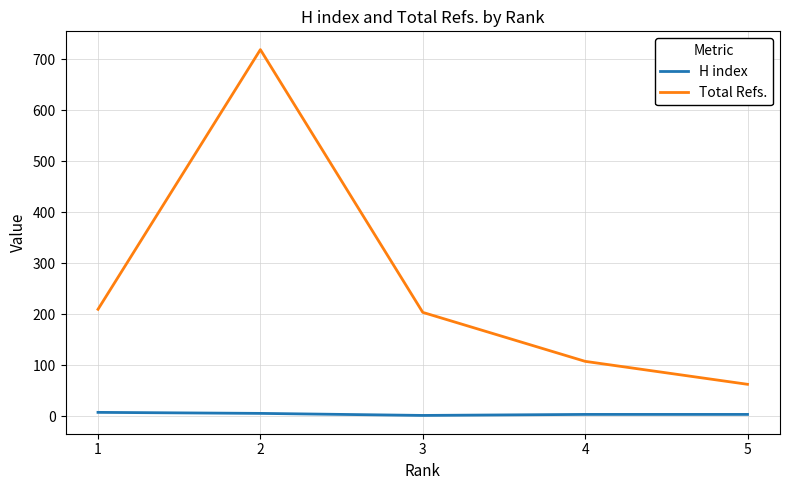

True or false: Total Refs. and H index cross at least once.

False